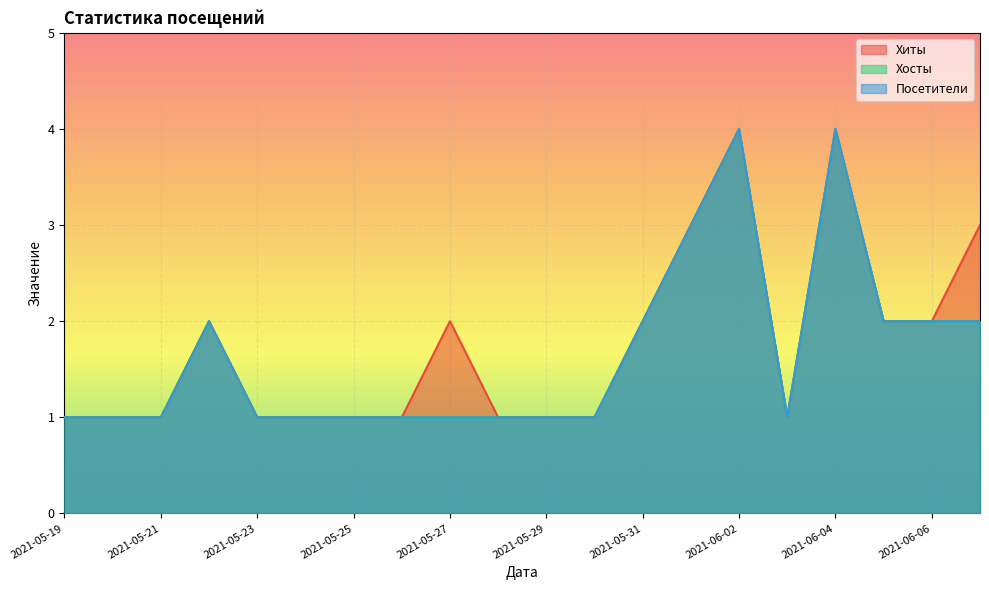

The value of Хосты at 2021-06-06 is 1. True or false?

False